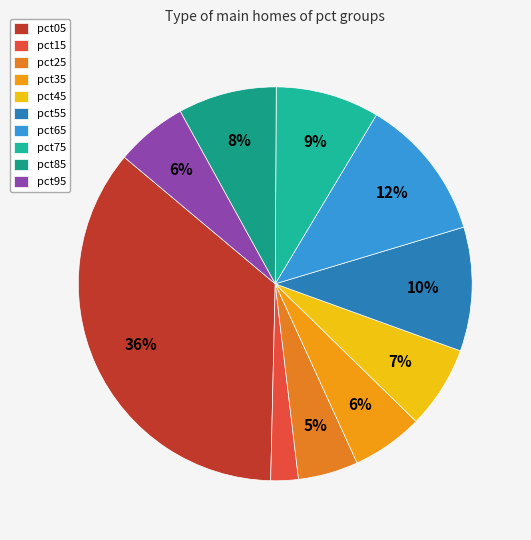

True or false: pct95 accounts for 6% of the total.

True